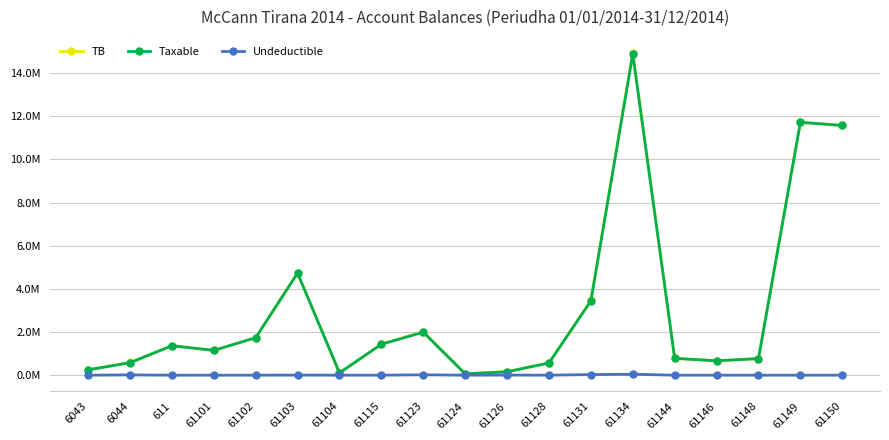

What is the spread (max minus min) of values at 61101?

1.1